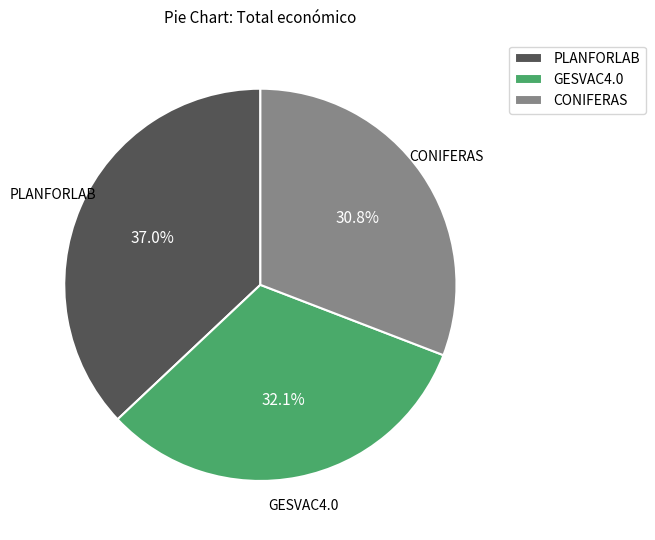

To the nearest percent, what portion does GESVAC4.0 represent?

32%